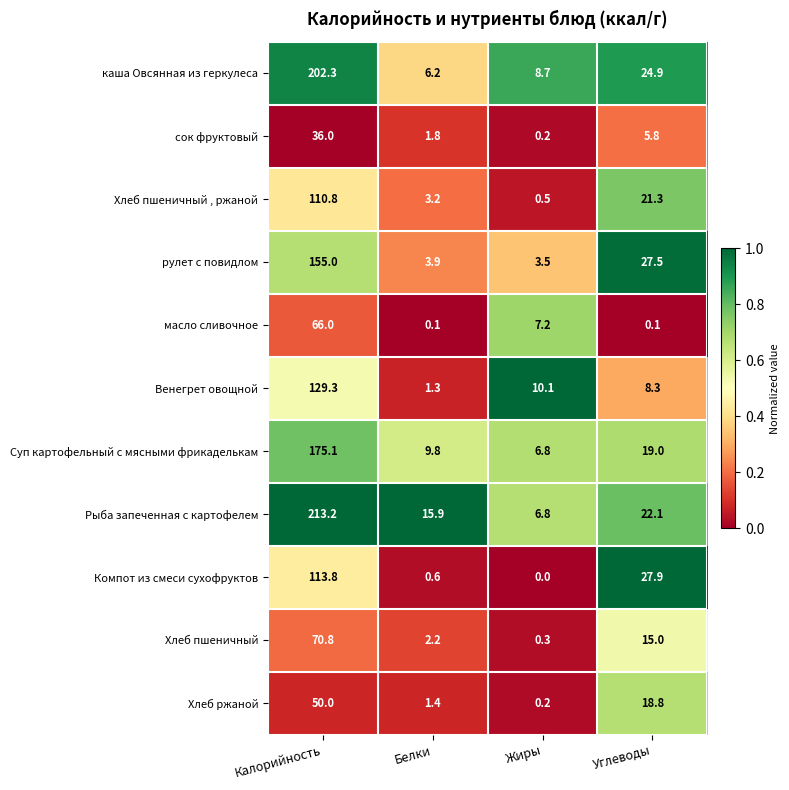

List the series in order of their peak value, lowest first.

сок фруктовый, Хлеб ржаной, масло сливочное, Хлеб пшеничный, Хлеб пшеничный , ржаной, Компот из смеси сухофруктов, Венегрет овощной, рулет с повидлом, Суп картофельный с мясными фрикаделькам, каша Овсянная из геркулеса, Рыба запеченная с картофелем